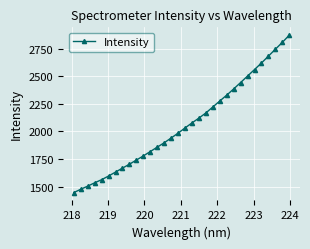

What is the value of the 21st point from the left?

2221.7